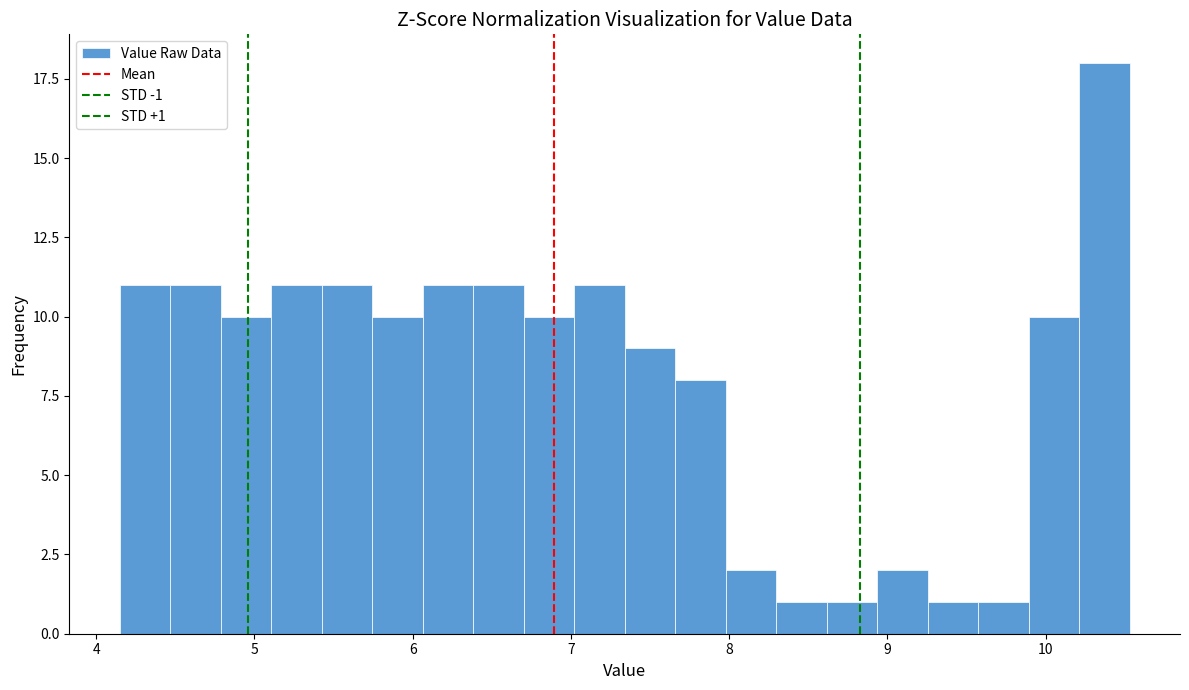

Around what value on the x-axis is the tallest bar? Give the approximate position of its centre, as read against the axis.

10.4